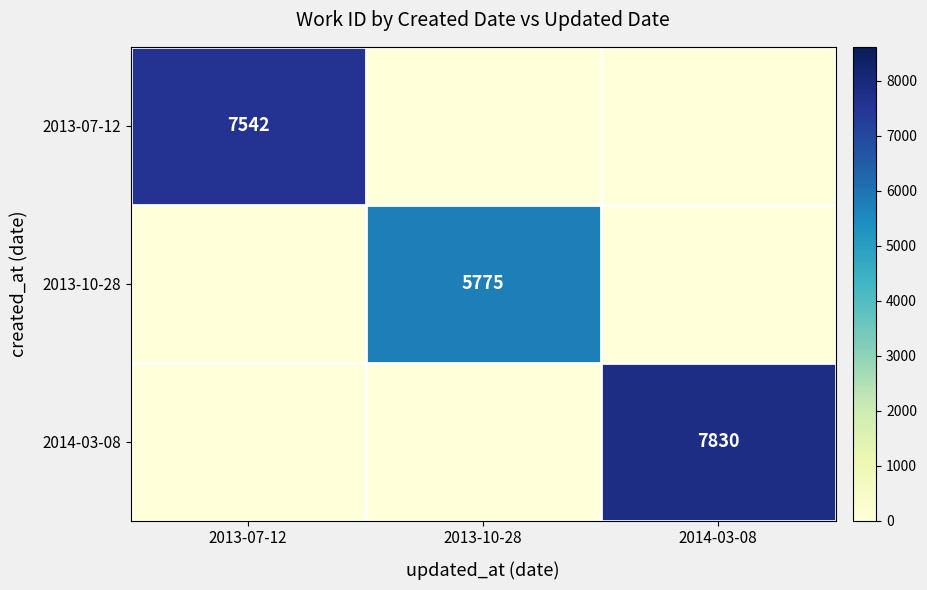

Between 2013-10-28 and 2013-07-12, which is larger?

2013-07-12